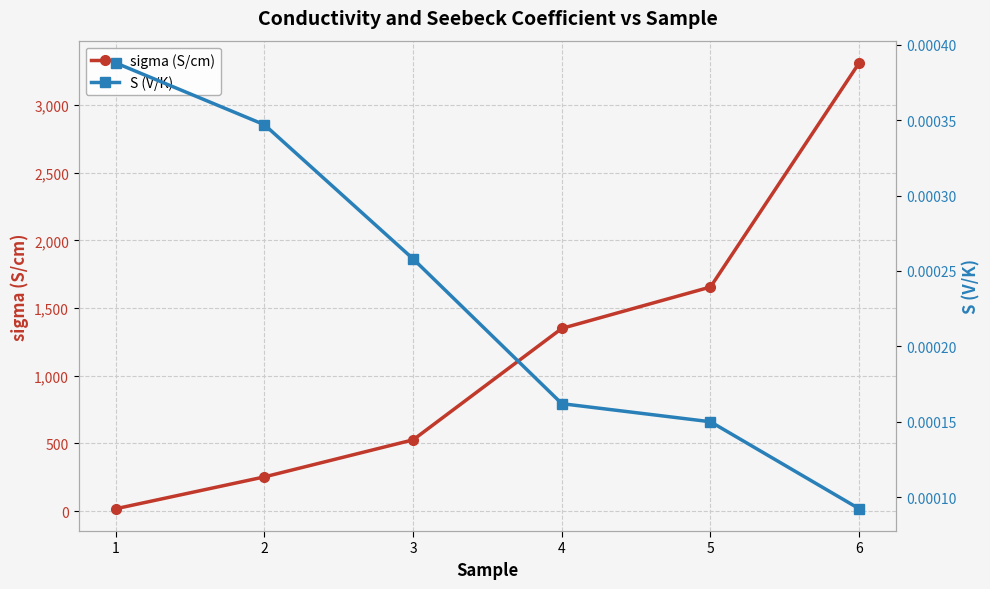

Is it true that S (V/K) equals 0.0 at 5?

True